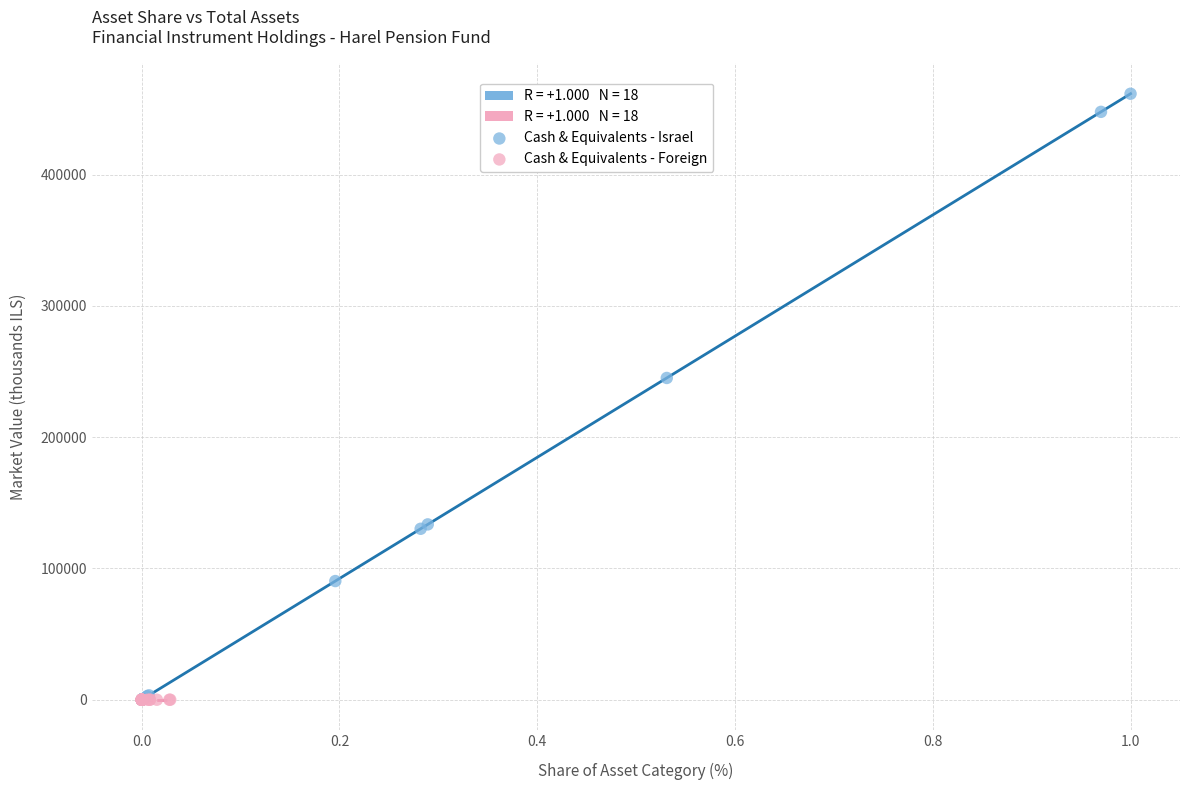

Which series reaches the maximum Y coordinate?

Cash & Equivalents - Israel